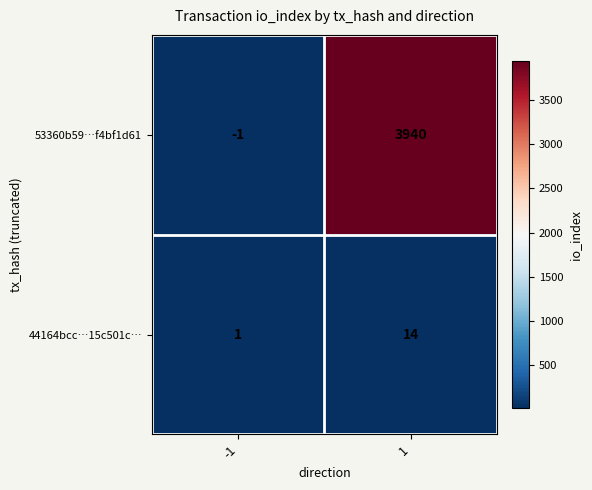

What is the average value of the 44164bcc…15c501c… series?

8